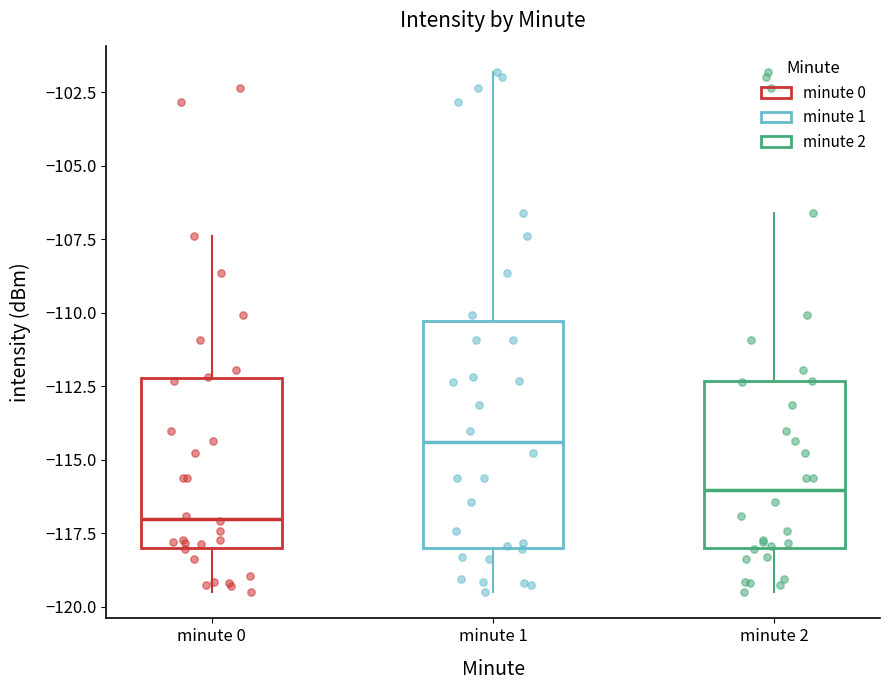

Reading left to right, transcribe this box plot: for each box, give where its median line is, the range the box spans, and where its two whiskers end, as read against the y-axis. The values are not printed on the chart, so give them approximately, as read against the axis.

minute 0: median -117.0, box -118.0 to -112.0, whiskers -119.5 to -107.5
minute 1: median -114.5, box -118.0 to -110.5, whiskers -119.5 to -102.0
minute 2: median -116.0, box -118.0 to -112.5, whiskers -119.5 to -106.5